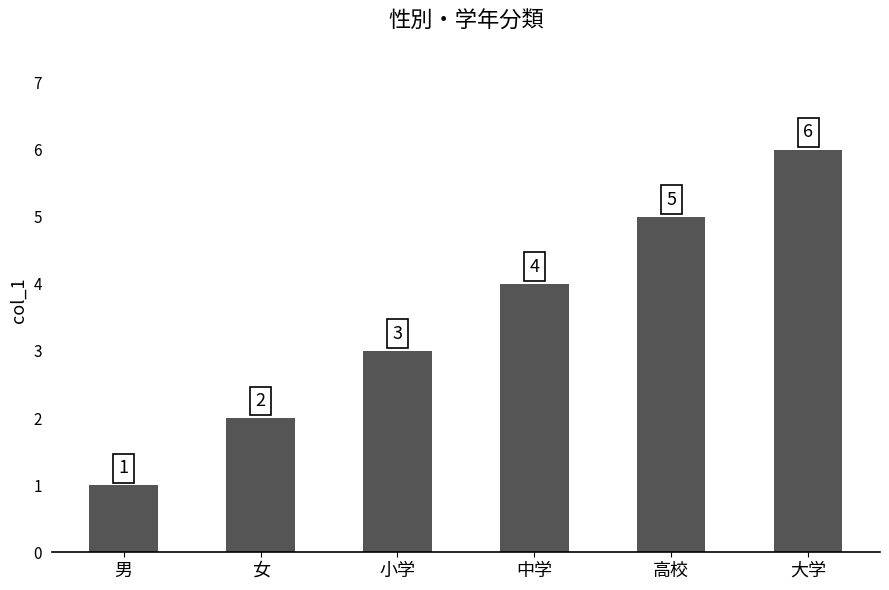

What position from the left is 大学?

6